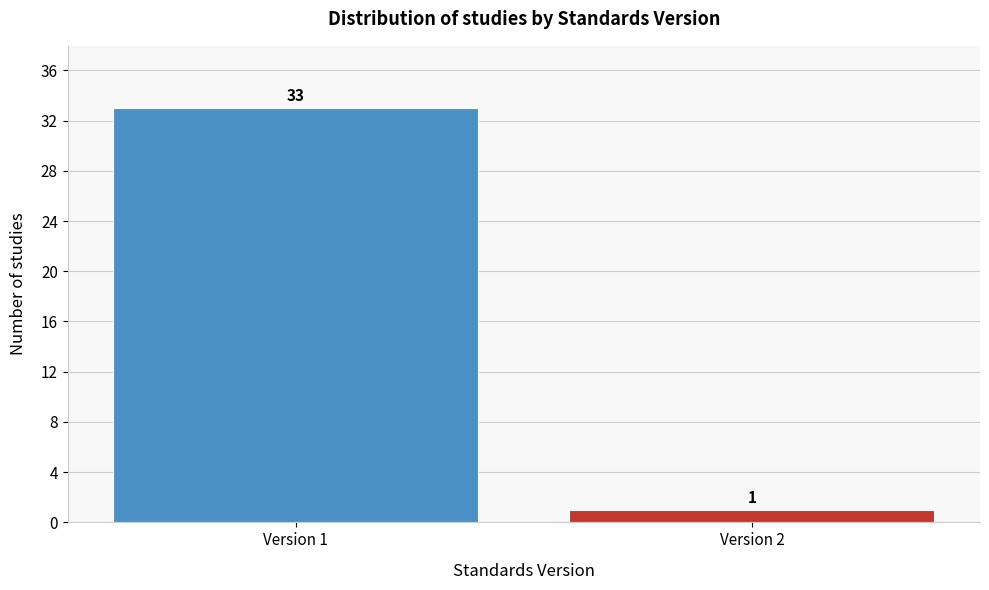

Reading right to left, extract all data points from this chart.

1	33